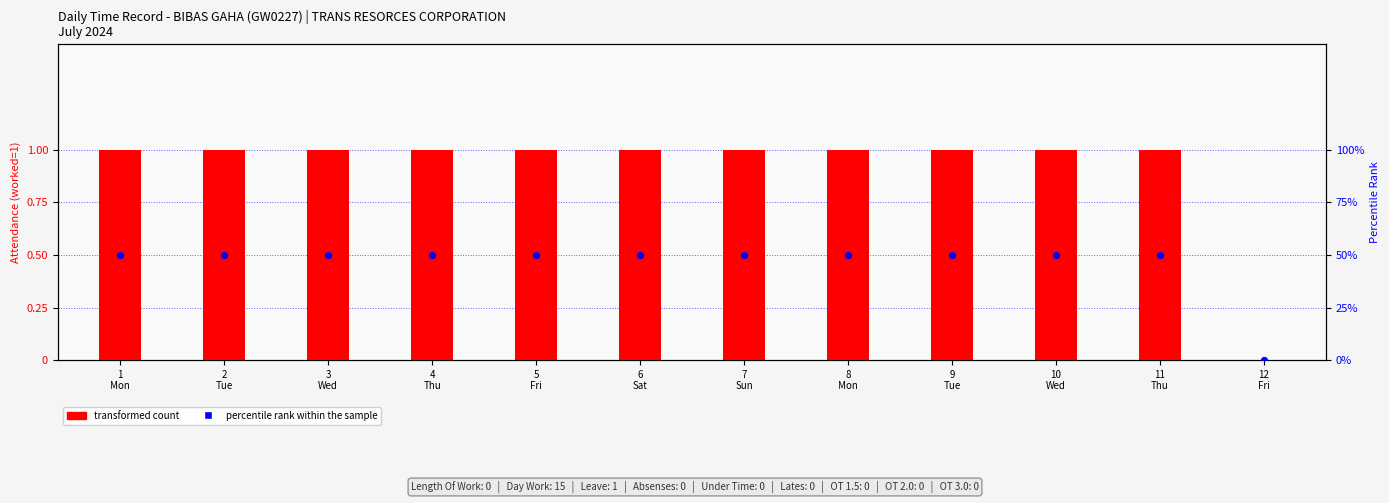

What are all the series names shown in the legend?

transformed count, percentile rank within the sample